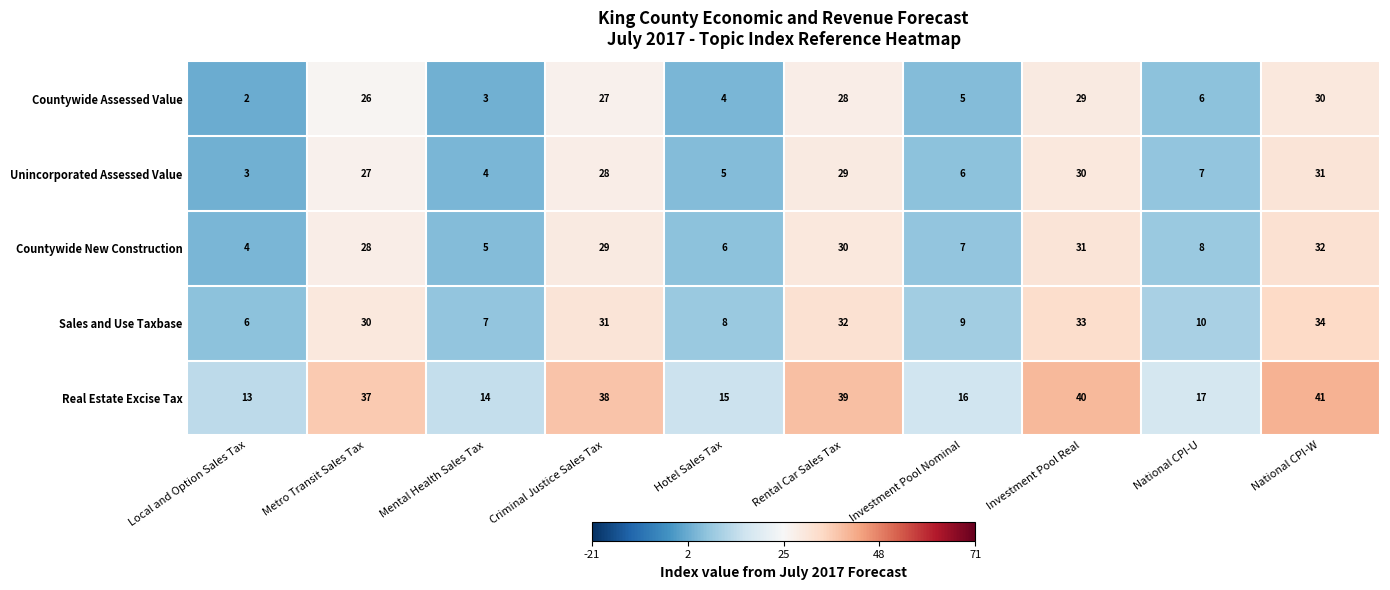

At which category does the chart reach its minimum across all series?

Local and Option Sales Tax